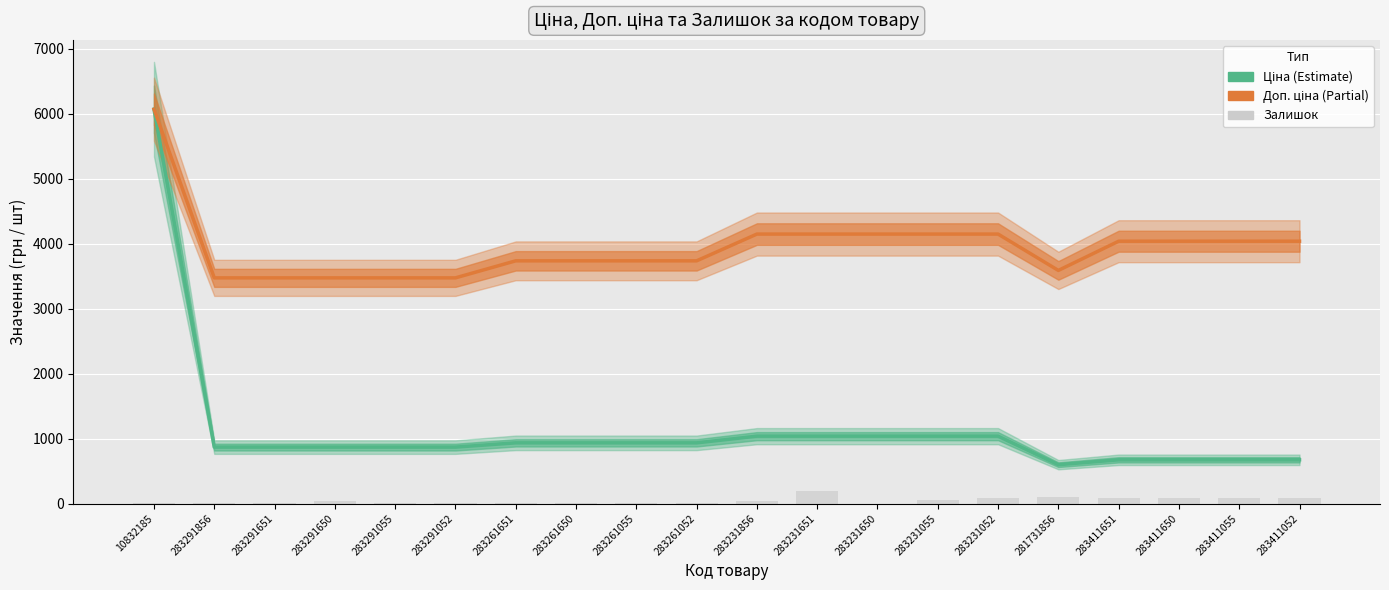

Reading left to right, extract all data points from this chart.

Ціна: 6067.2	868.0	868.0	868.0	868.0	868.0	933.5	933.5	933.5	933.5	1036.5	1036.5	1036.5	1036.5	1036.5	597.8	672.7	672.7	672.7	672.7
Доп. ціна: 6067.2	3472.1	3472.1	3472.1	3472.1	3472.1	3734.2	3734.2	3734.2	3734.2	4145.9	4145.9	4145.9	4145.9	4145.9	3586.7	4036.0	4036.0	4036.0	4036.0
Залишок: 14.0	4.0	7.0	43.0	4.0	3.0	4.0	6.0	6.0	8.0	44.0	187.0	0.0	61.0	85.0	94.0	92.0	80.0	92.0	92.0